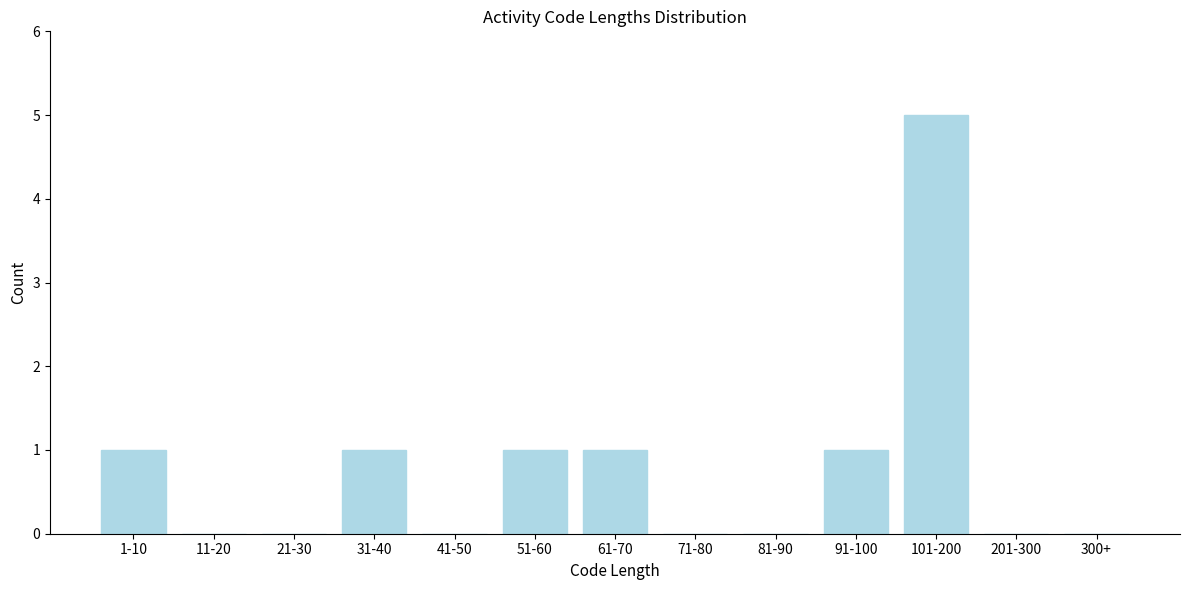

Reading left to right, what are all the values shown in this chart?

1-10=1	11-20=0	21-30=0	31-40=1	41-50=0	51-60=1	61-70=1	71-80=0	81-90=0	91-100=1	101-200=5	201-300=0	300+=0